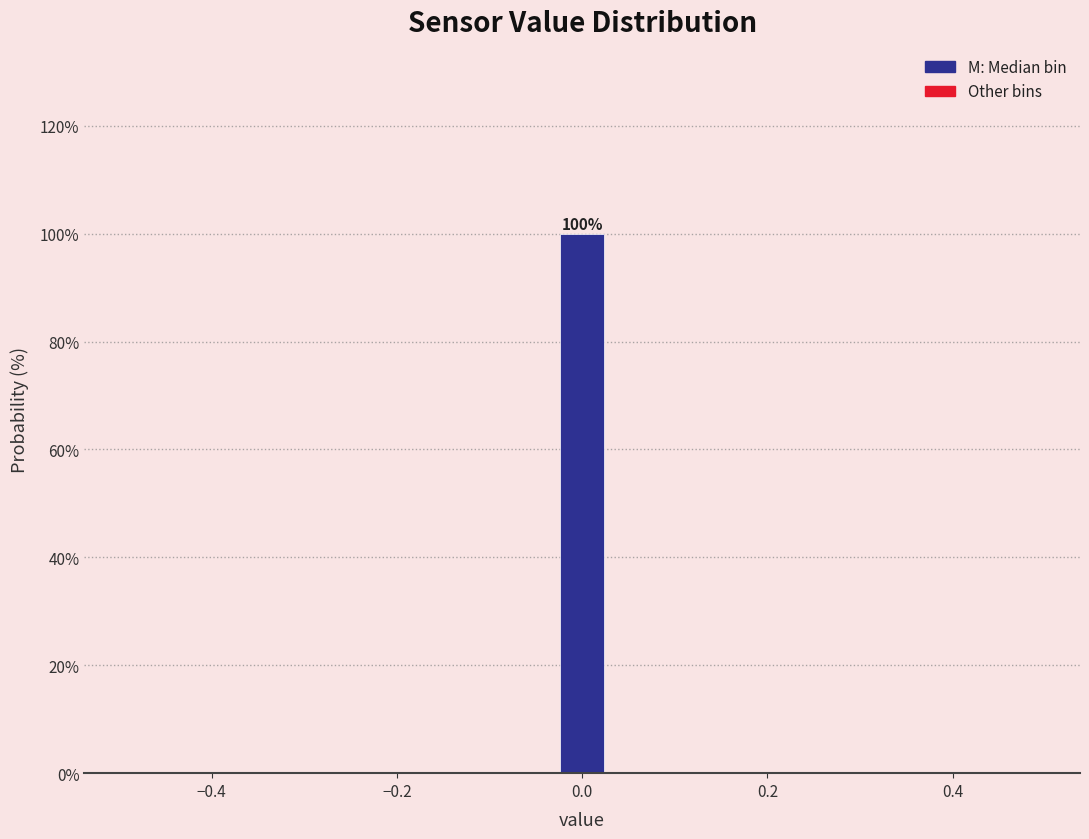

Read against the x-axis, roughly where is the centre of the tallest bar?

0.00